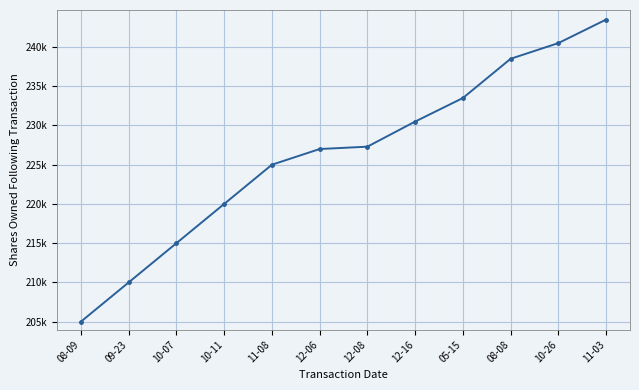

Reading left to right, transcribe all the data shown in this chart.

08-09=204992	09-23=209992	10-07=214992	10-11=219992	11-08=224992	12-06=226992	12-08=227292	12-16=230492	05-15=233492	08-08=238492	10-26=240492	11-03=243492